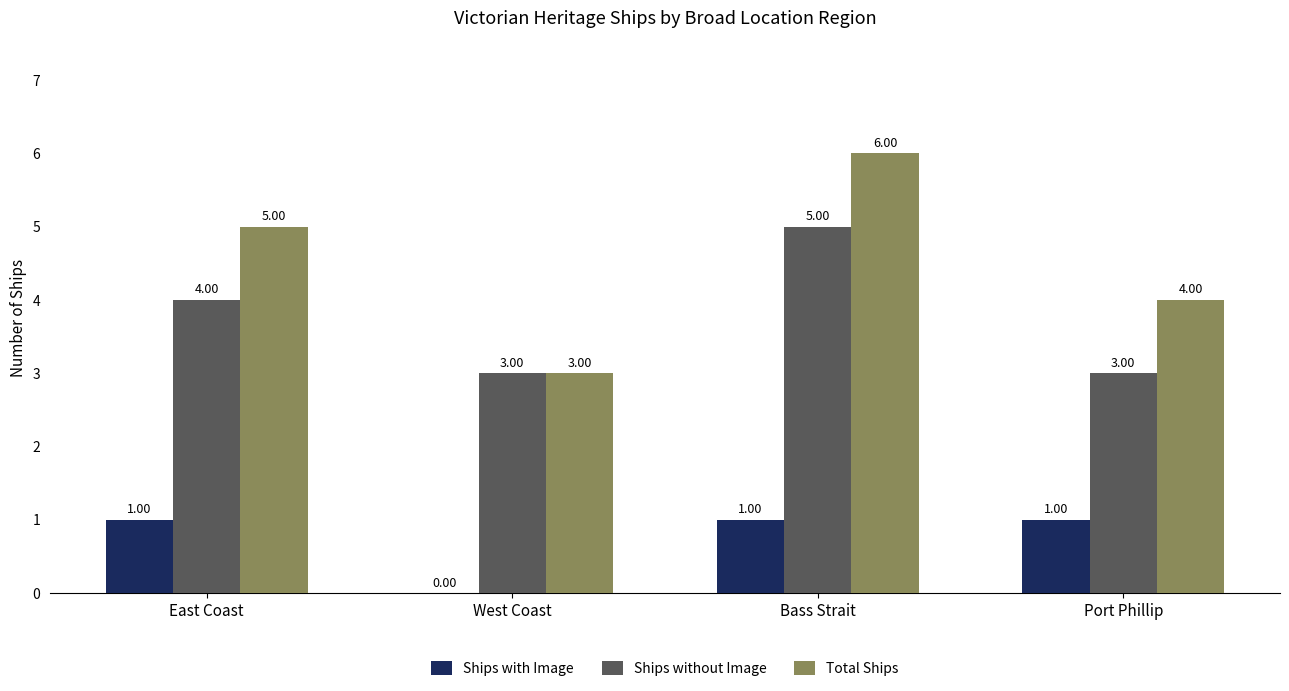

Which series has the widest spread of values?

Total Ships